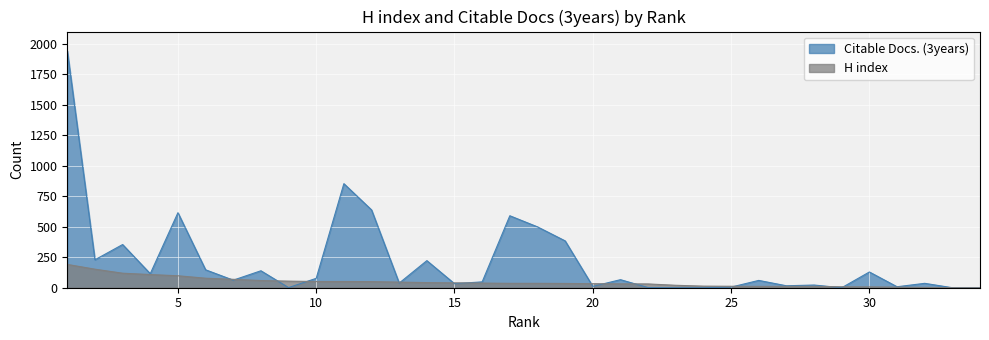

Rank the series by their maximum value, from highest to lowest.

Citable Docs. (3years), H index